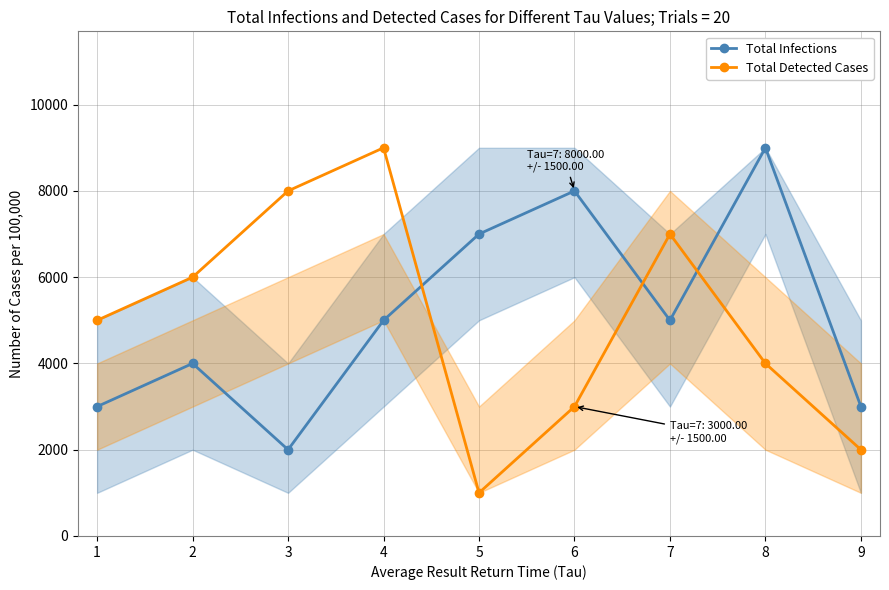

Which series has the largest total across all categories?

Total Infections